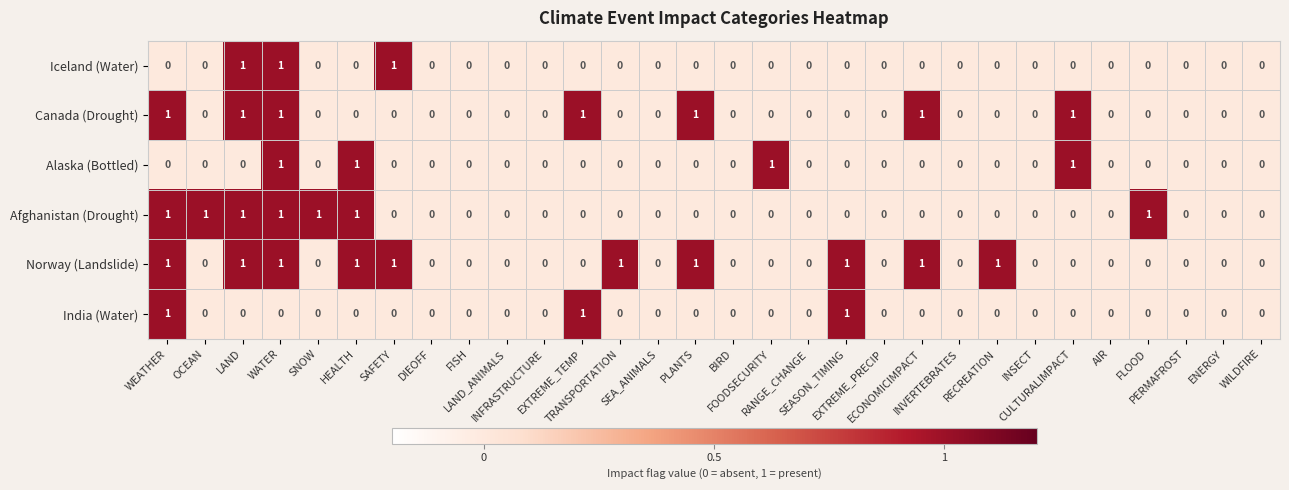

What is the sum of all Alaska (Bottled) values?

4